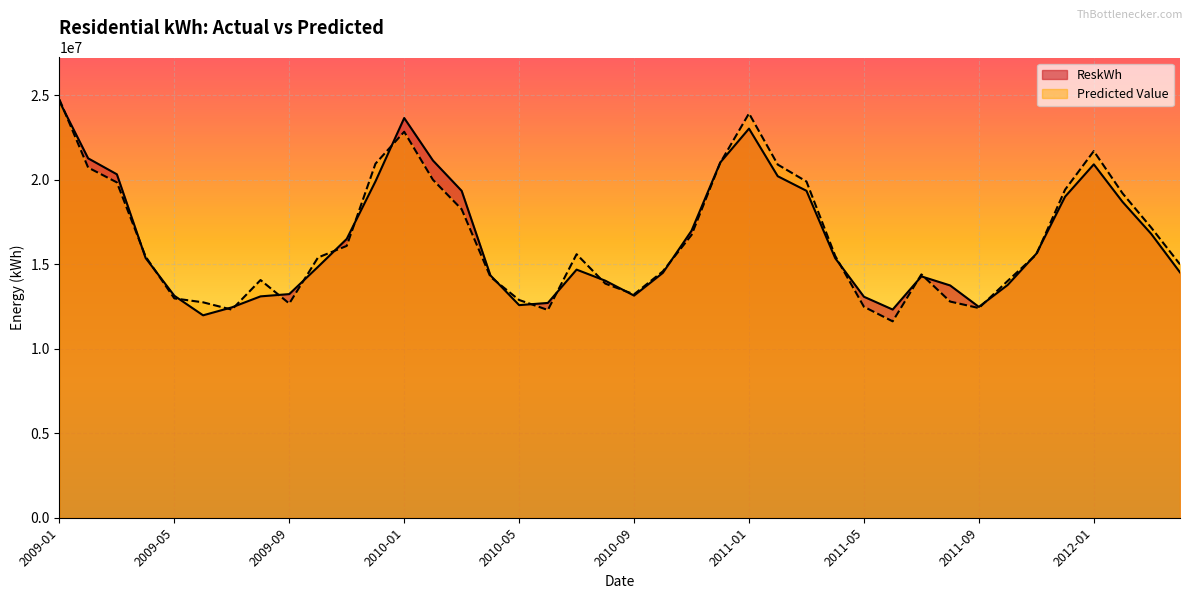

Is the value of ReskWh at 2009-04 greater than the value of Predicted Value at 2010-08?

Yes